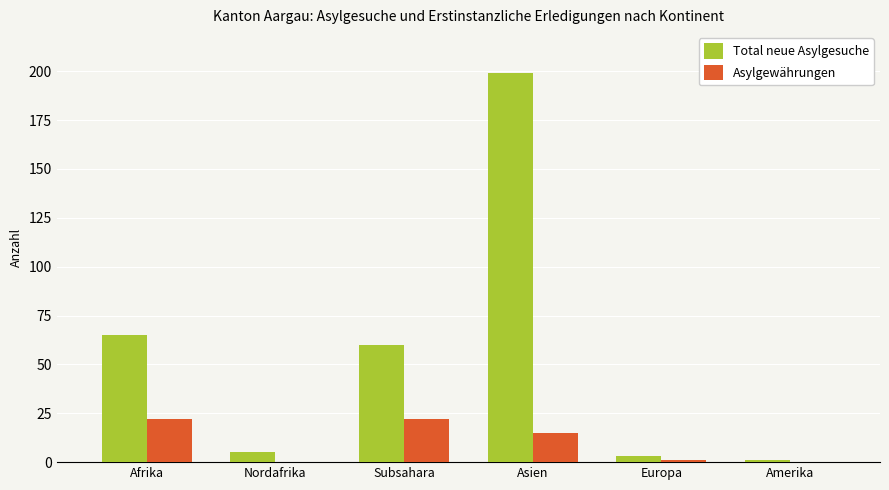

Reading right to left, list all the values displayed in this chart.

Total neue Asylgesuche: 1	3	199	60	5	65
Asylgewährungen: 0	1	15	22	0	22